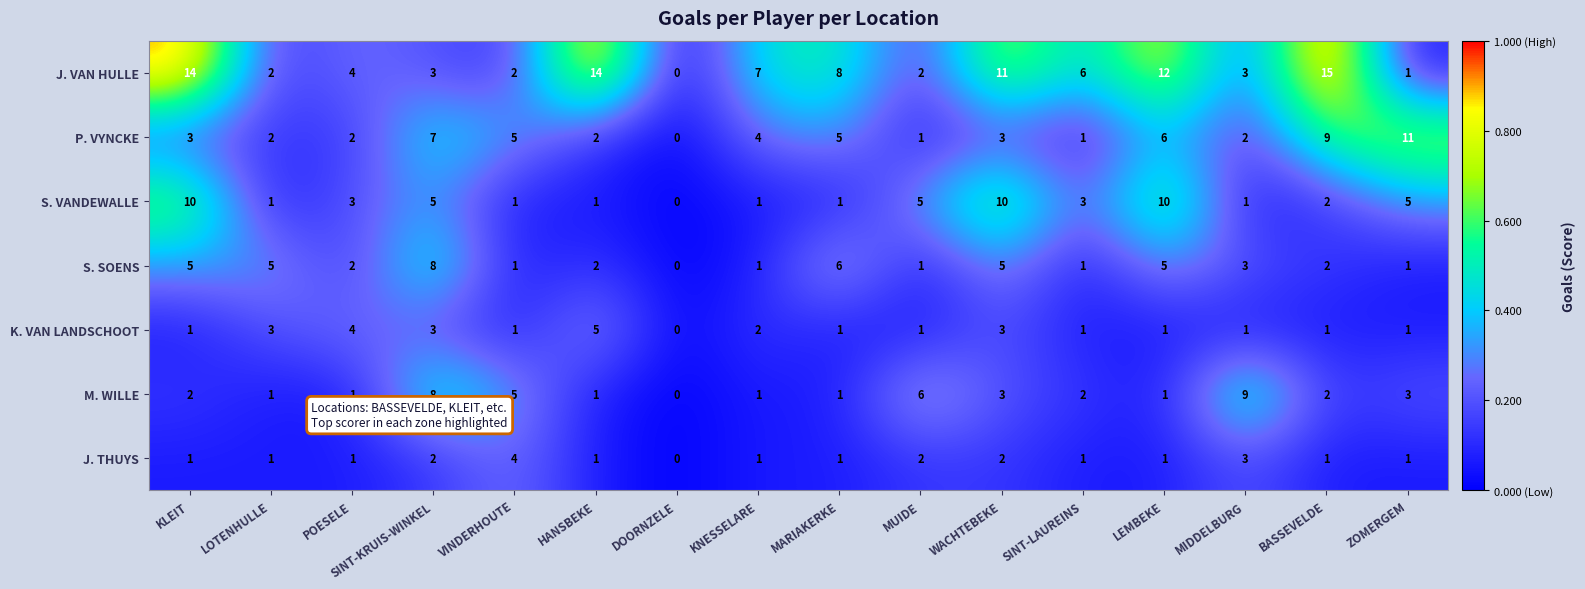

At which label is J. VAN HULLE closest to 7?

KNESSELARE